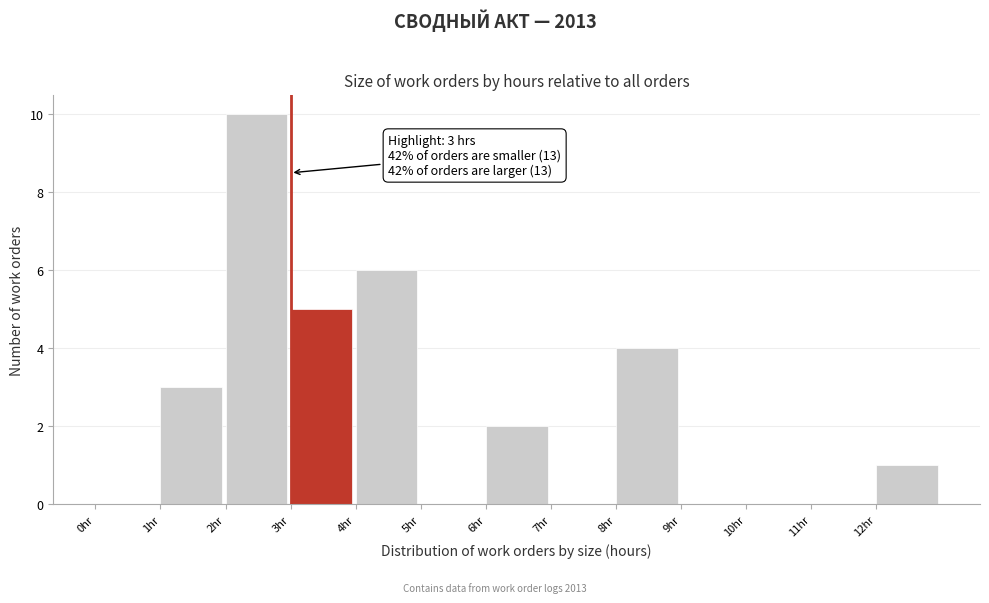

Over which range of the x-axis is the bar tallest?

2 to 3